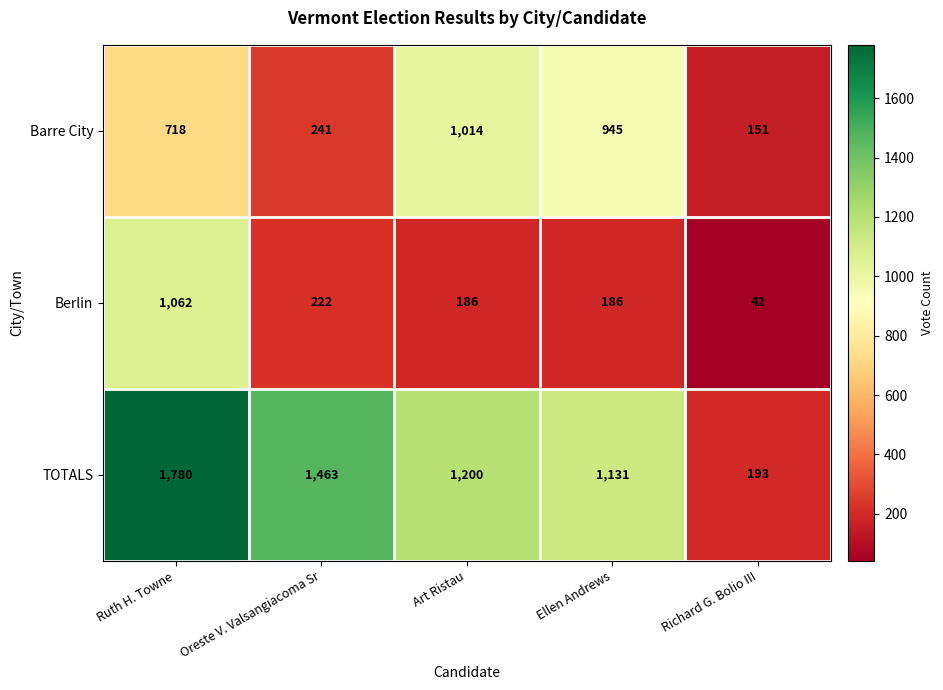

At which category is the sum across all series the highest?

Ruth H. Towne